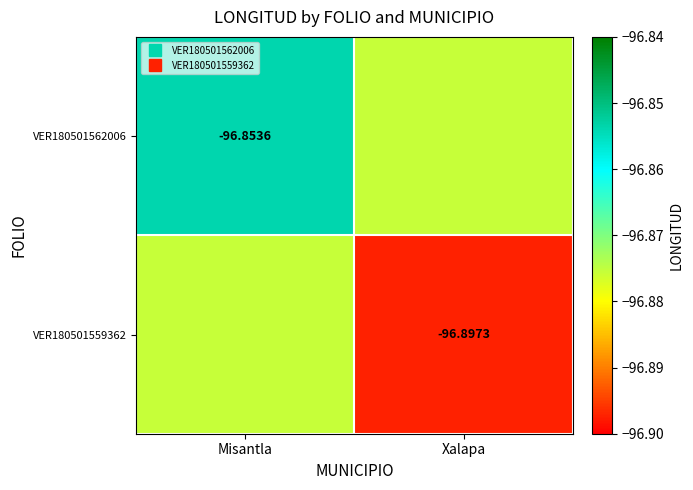

Read the VER180501559362 value at Misantla.

-96.9